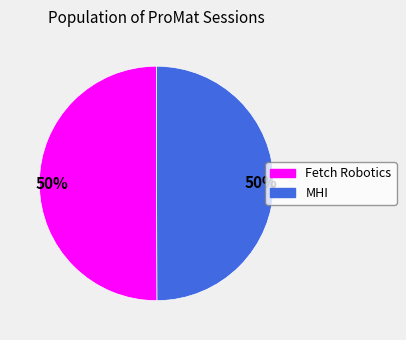

To the nearest percent, what is the average slice percentage?

50%